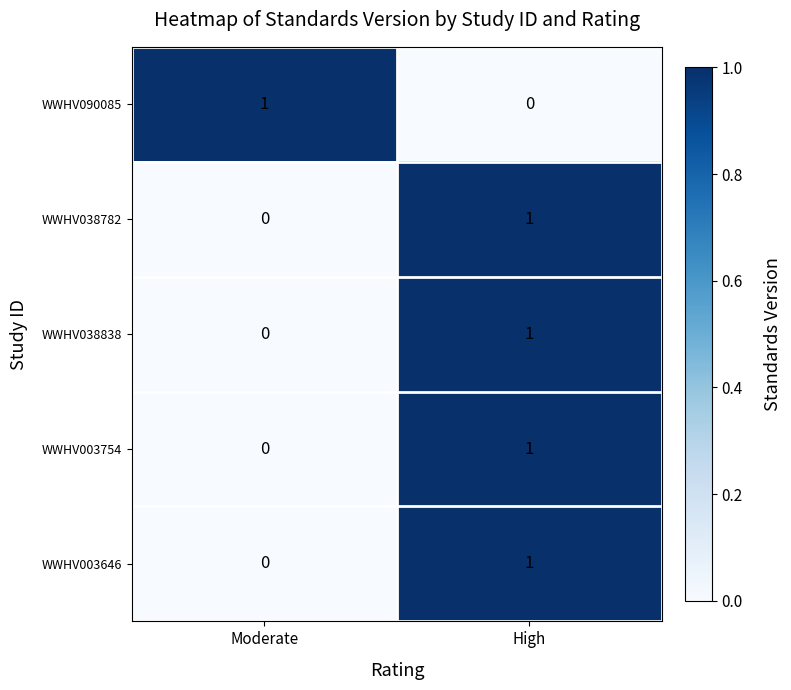

Reading left to right, extract all data points from this chart.

WWHV090085: 1	0
WWHV038782: 0	1
WWHV038838: 0	1
WWHV003754: 0	1
WWHV003646: 0	1